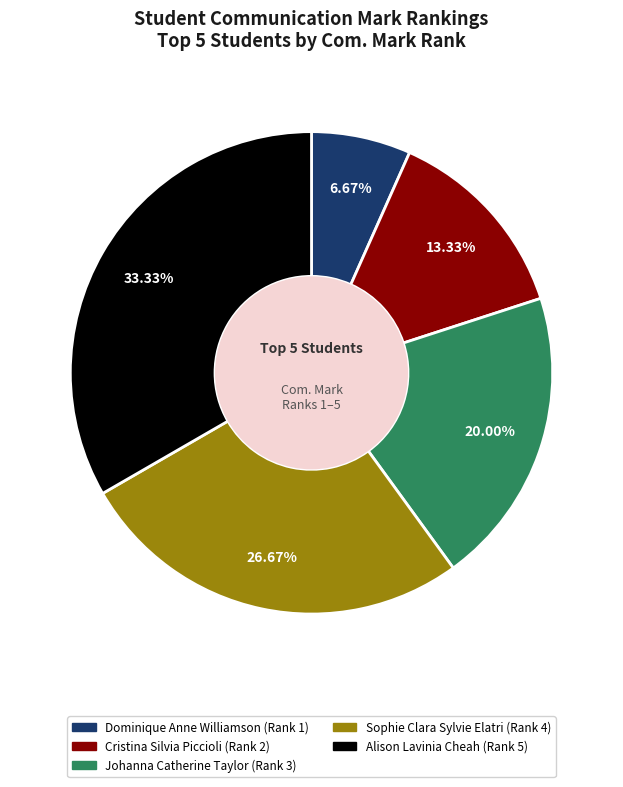

The Alison Lavinia Cheah slice represents 26% of the pie. True or false?

False